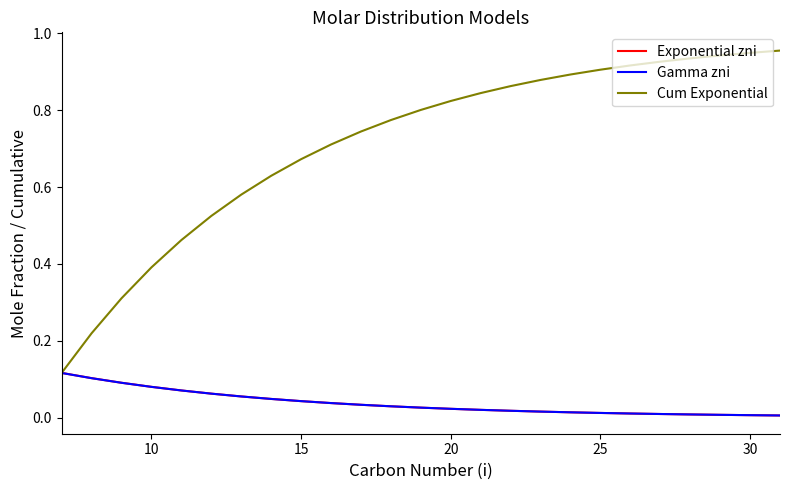

Which series has the largest total across all categories?

Cum Exponential